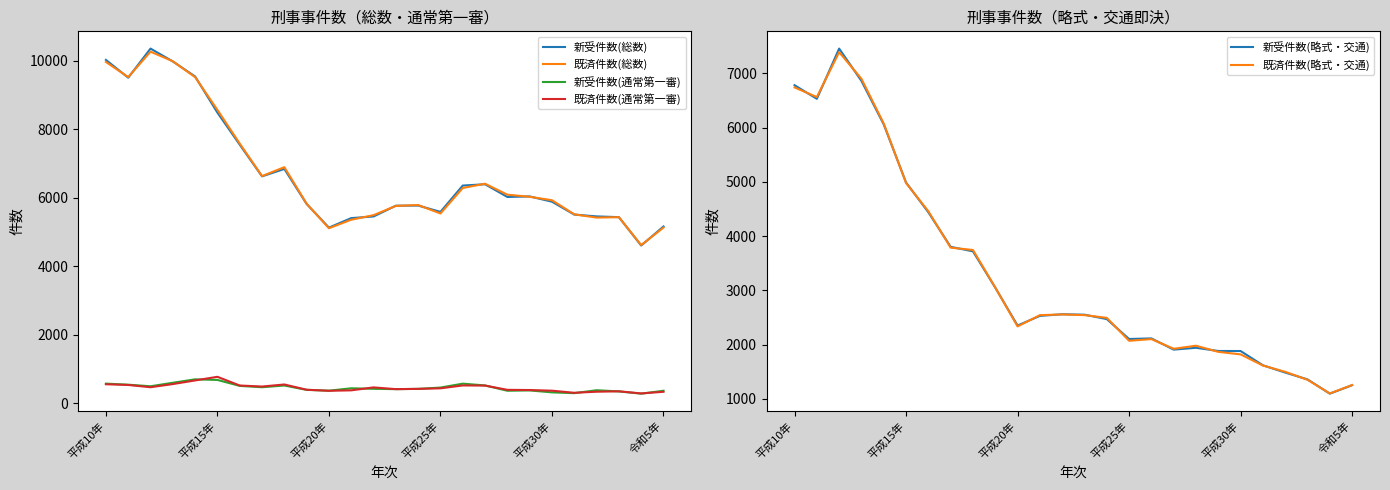

The value of 既済件数(総数) at 16 is 6286. True or false?

True